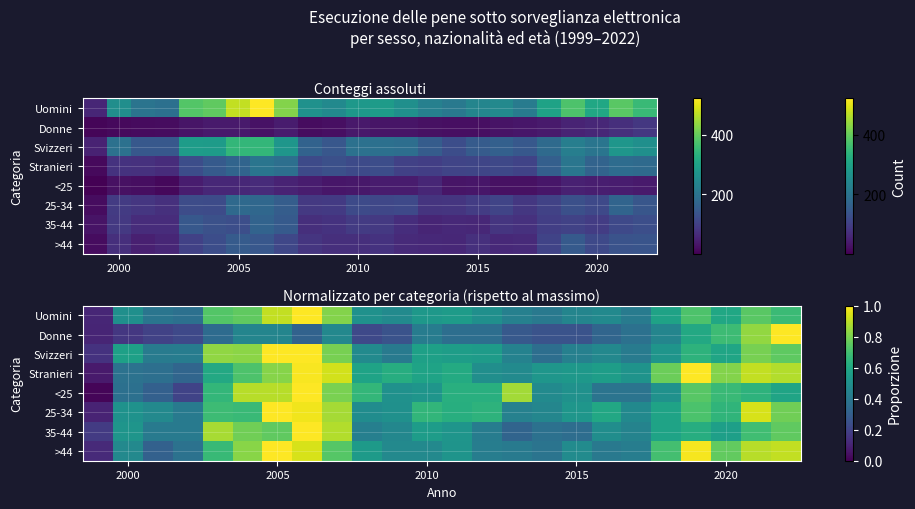

The value of >44 at 2010 is 0.5. True or false?

True